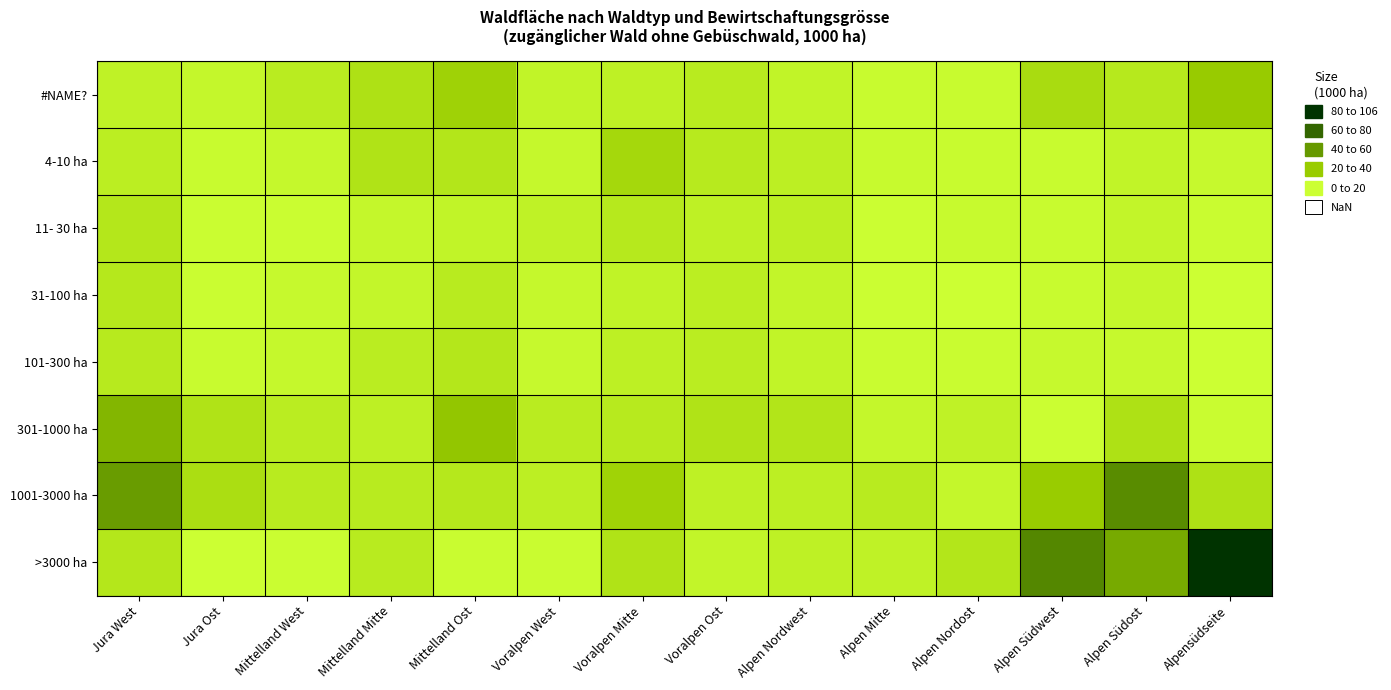

Which series has the largest range (max minus min)?

>3000 ha